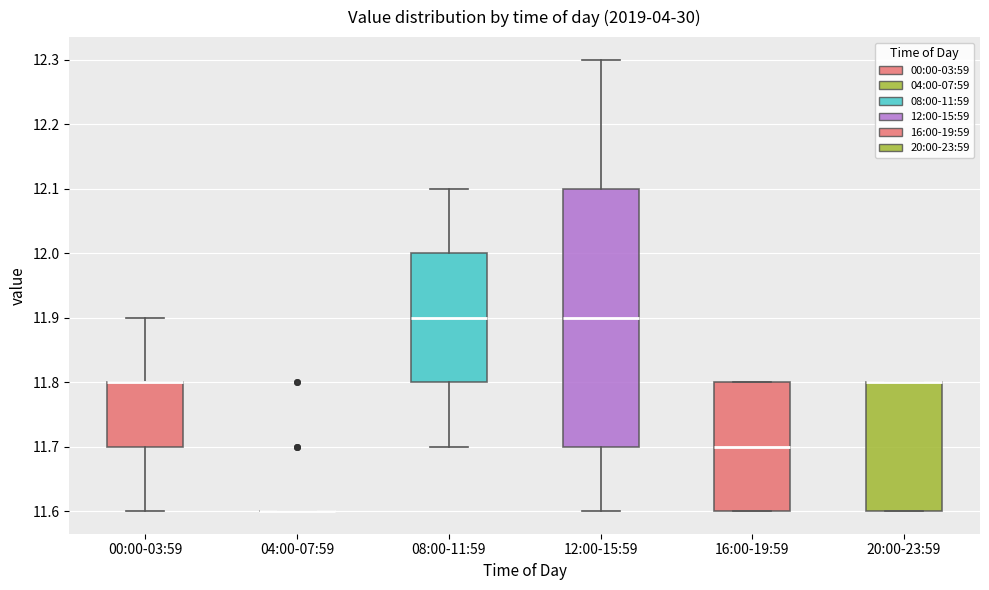

Which box is the tallest, from its lower edge to its upper edge?

12:00-15:59